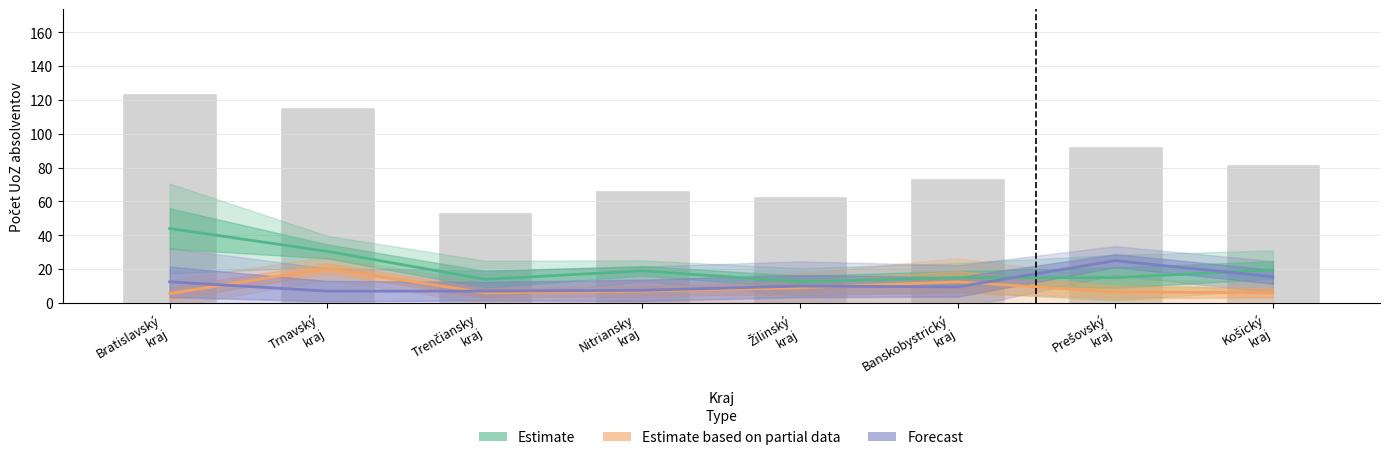

Where does the Estimate based on partial data series first go above 7?

Trnavský
kraj